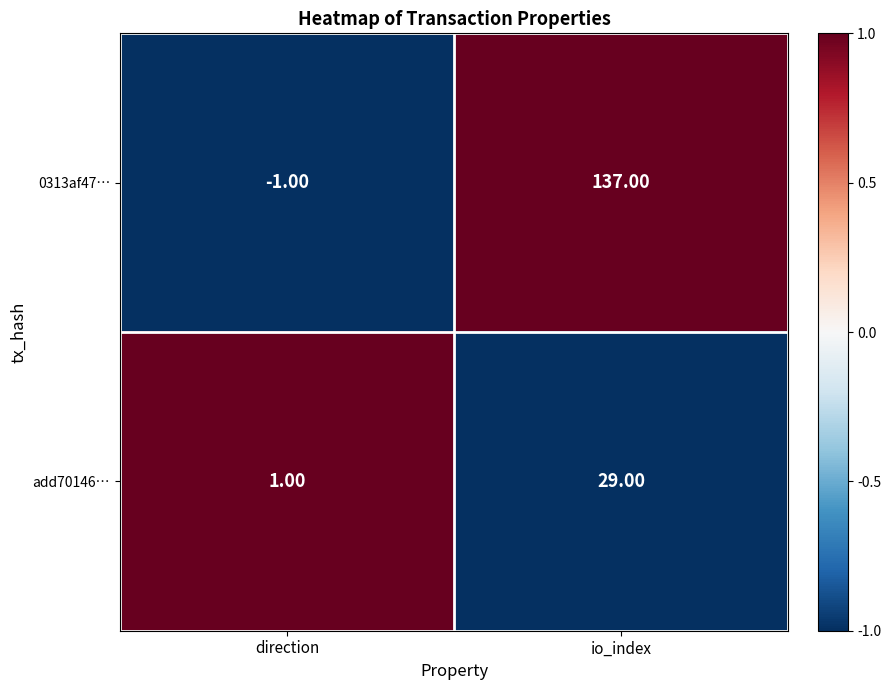

Which category has the highest value in the 0313af47… series?

io_index